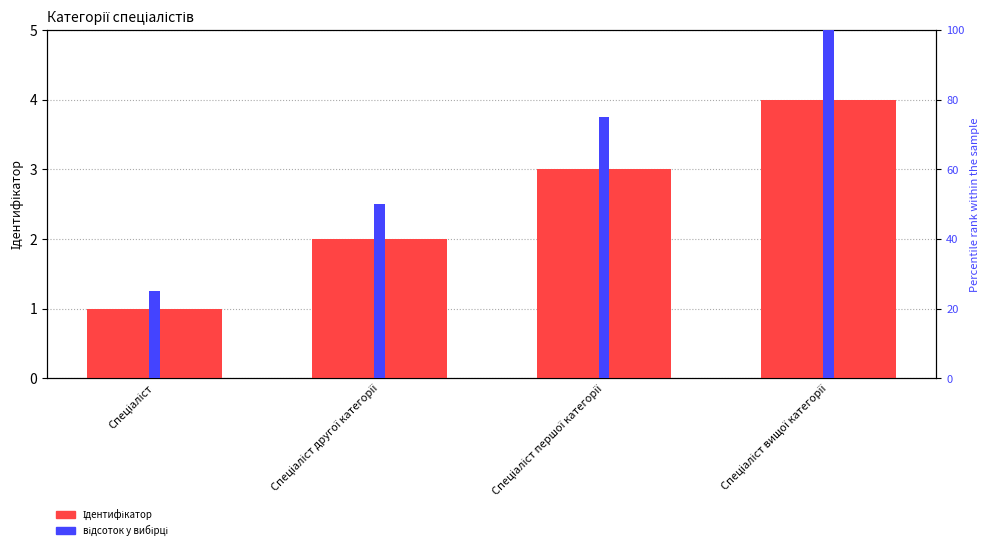

What is the average value of the Ідентифікатор series?

2